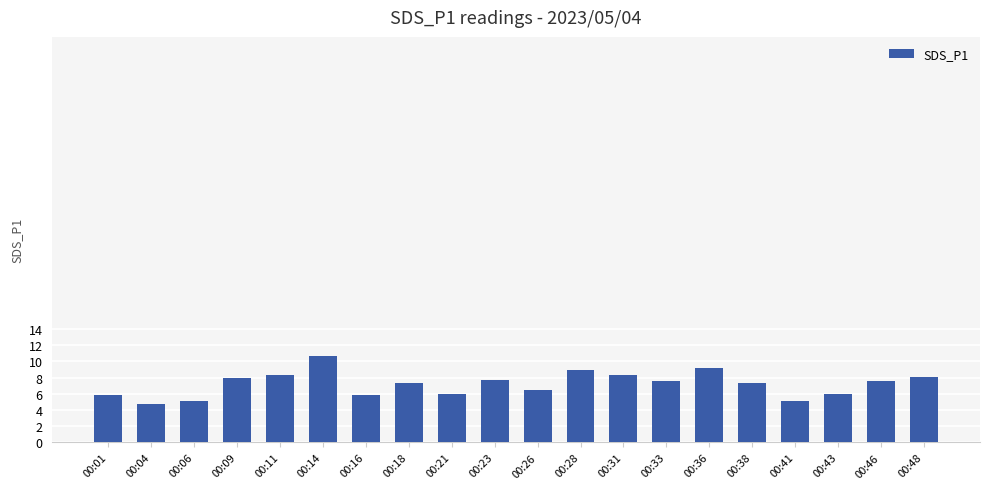

What is the greatest value displayed?

10.7